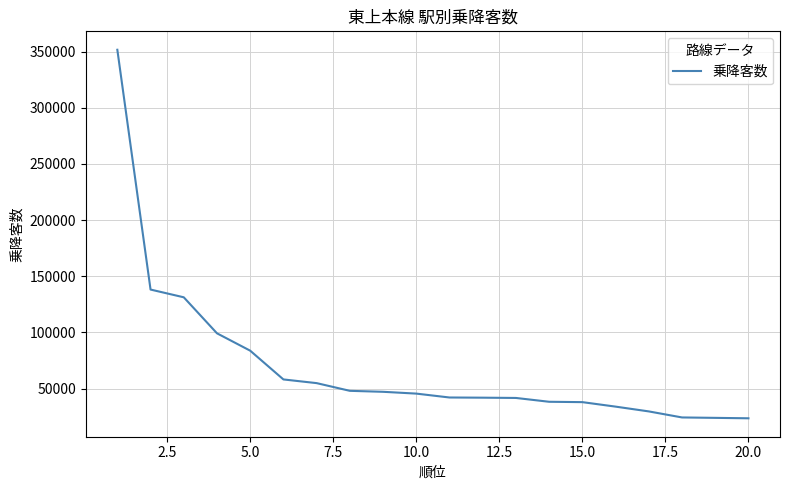

What is the difference between the maximum and minimum values?

328034